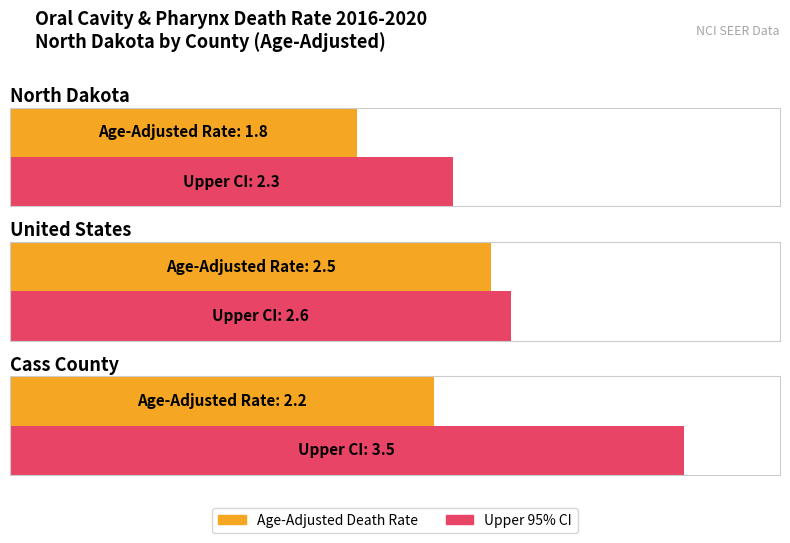

Which label corresponds to the smallest value in the chart?

North Dakota